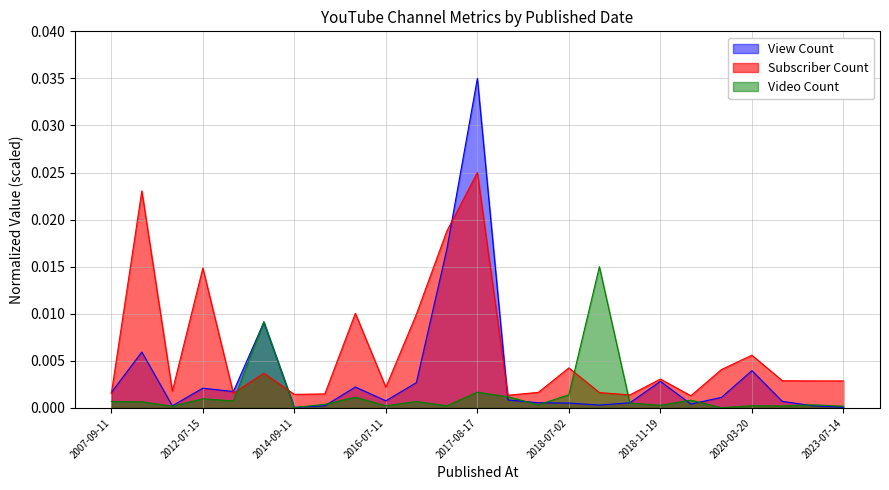

At which label does Subscriber Count reach its peak?

2017-08-17